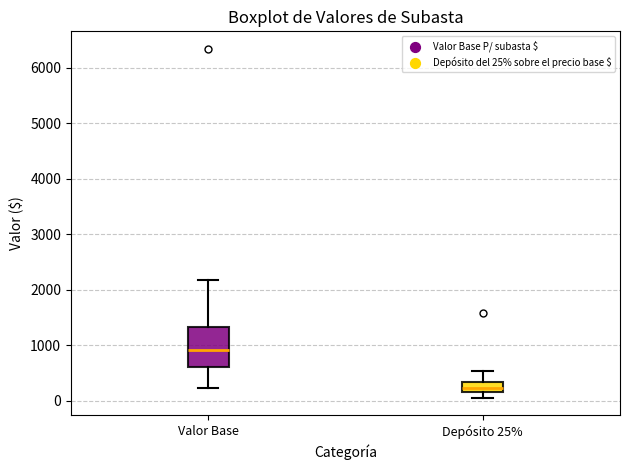

Reading left to right, read every box against the y-axis: the position of its median line, the range the box covers, and the ends of its whiskers. The values are not printed on the chart, so give them approximately, as read against the axis.

Valor Base: median 900, box 600 to 1300, whiskers 200 to 2200
Depósito 25%: median 200 (inside the box), box 200 to 300, whiskers 100 to 500